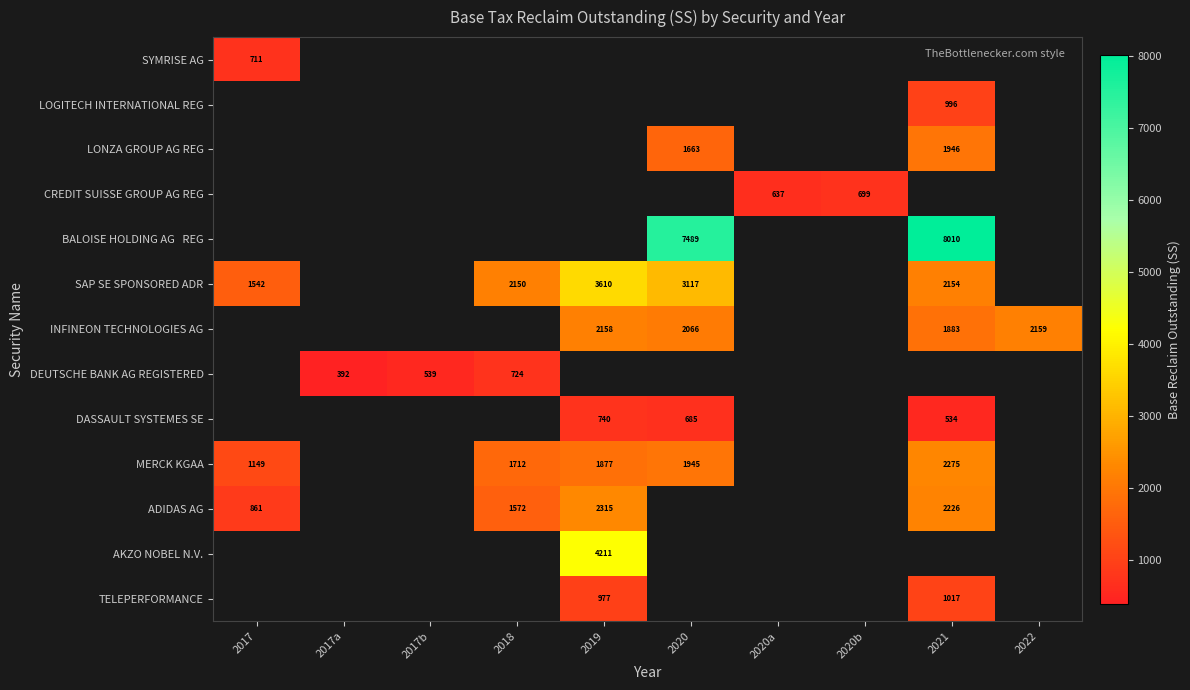

The LOGITECH INTERNATIONAL REG series shows 1671.7 at 2021. True or false?

False